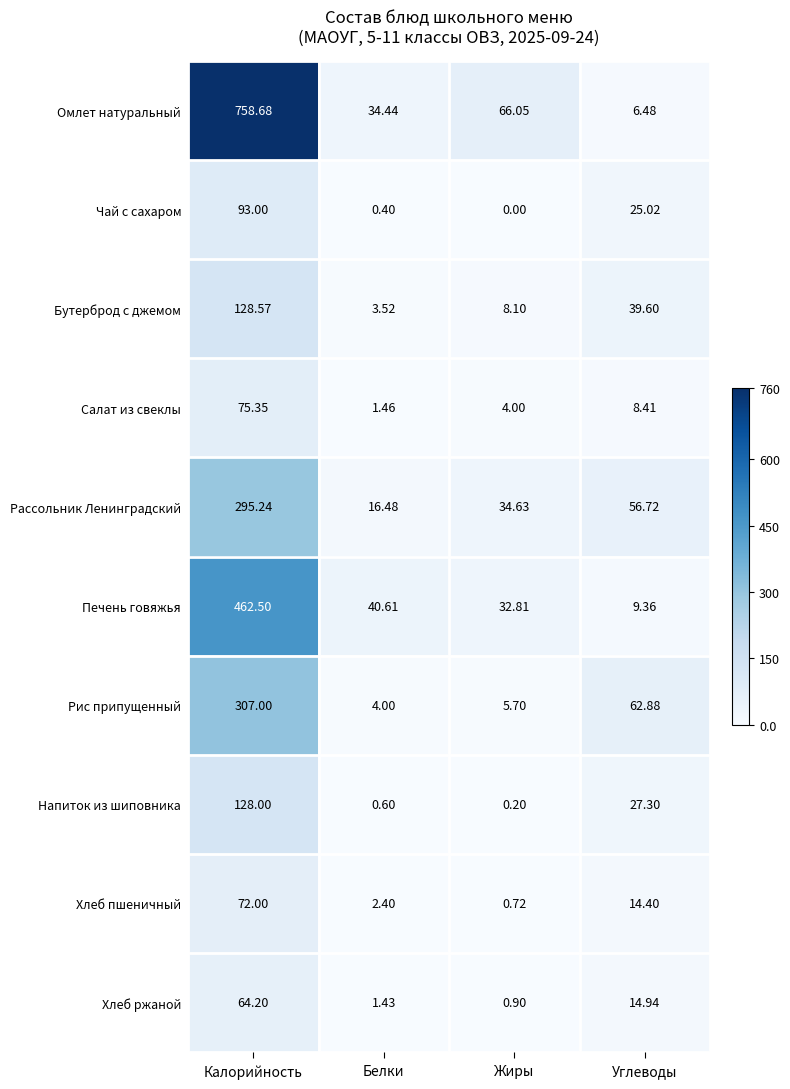

What is the total value across all series at Углеводы?

265.1